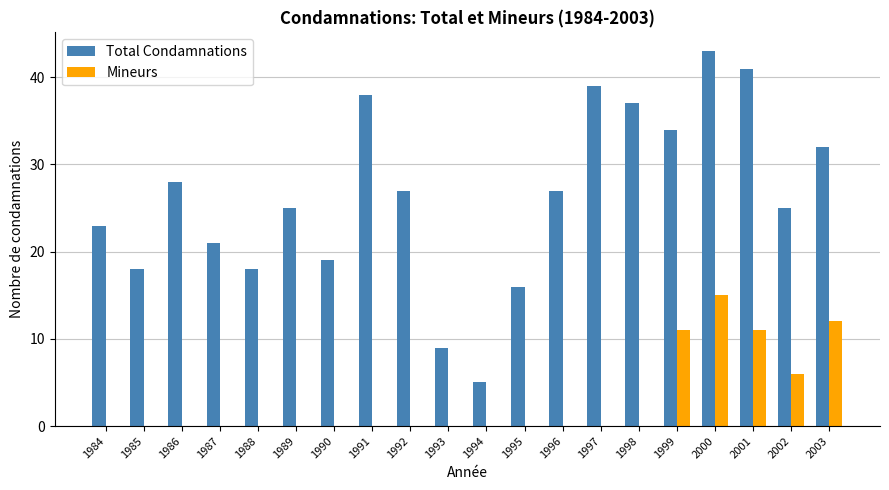

At which category is the sum across all series the highest?

2000